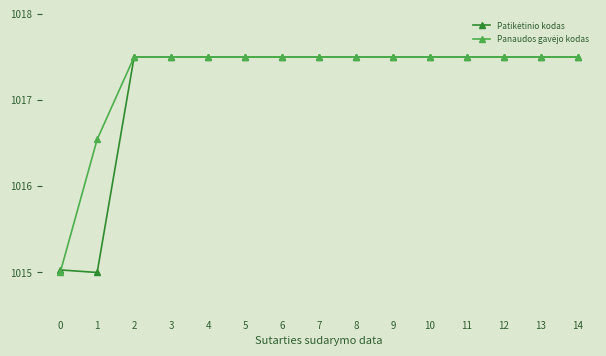

True or false: Panaudos gavėjo kodas has a value of 668.6 at 12.

False